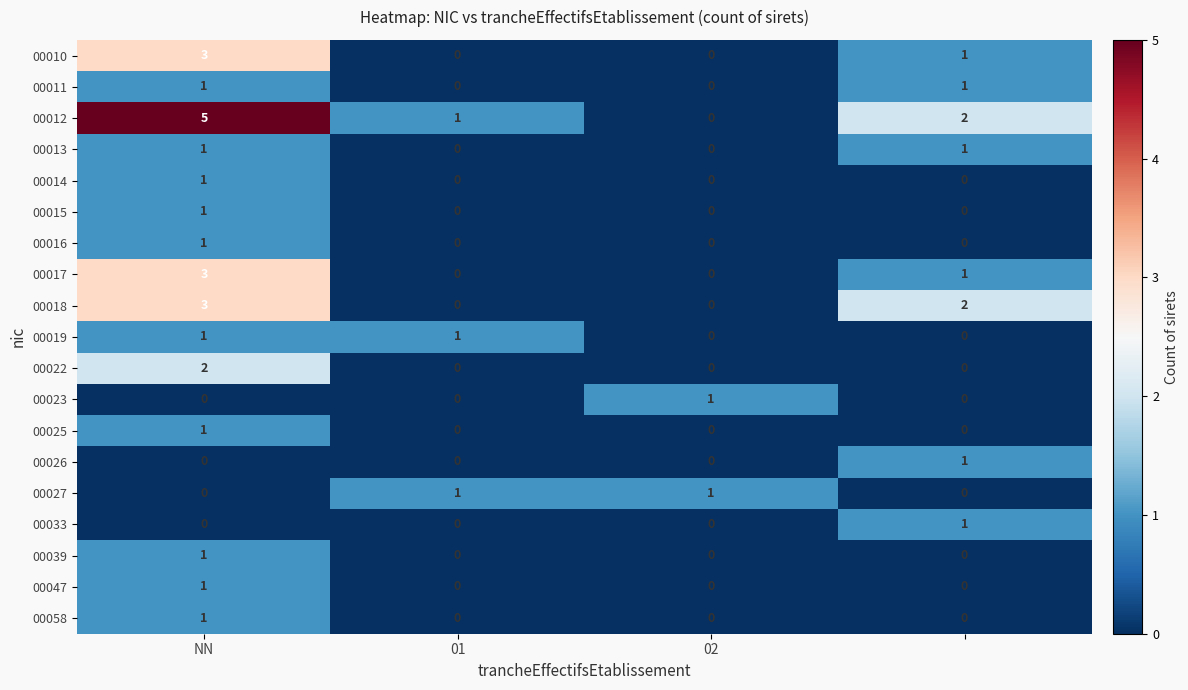

What is the maximum value shown in the chart?

5